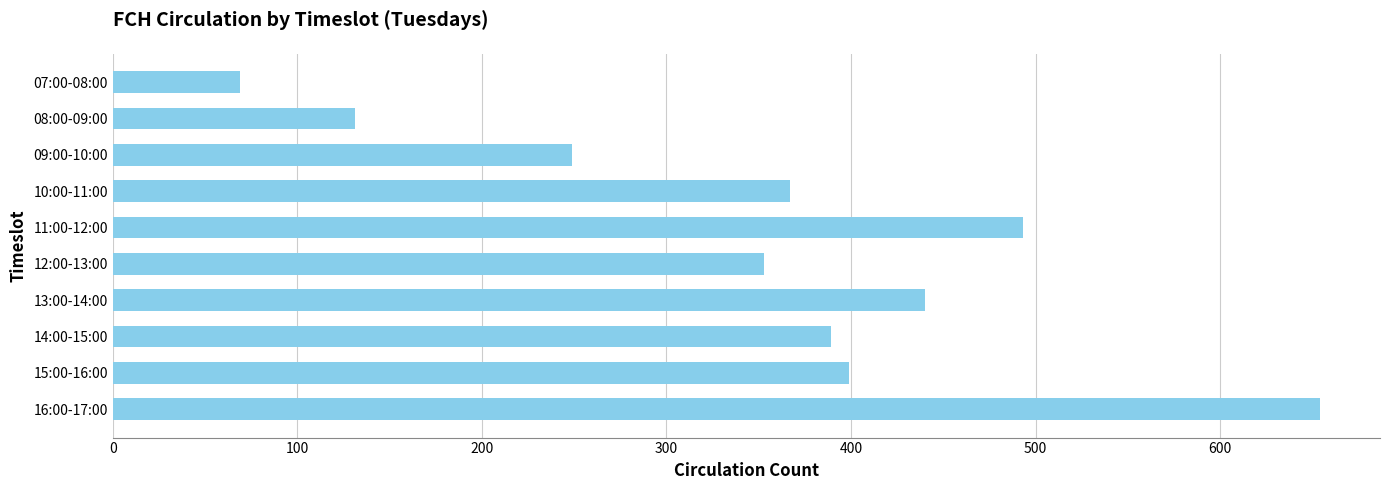

Which has a higher value, 12:00-13:00 or 07:00-08:00?

12:00-13:00